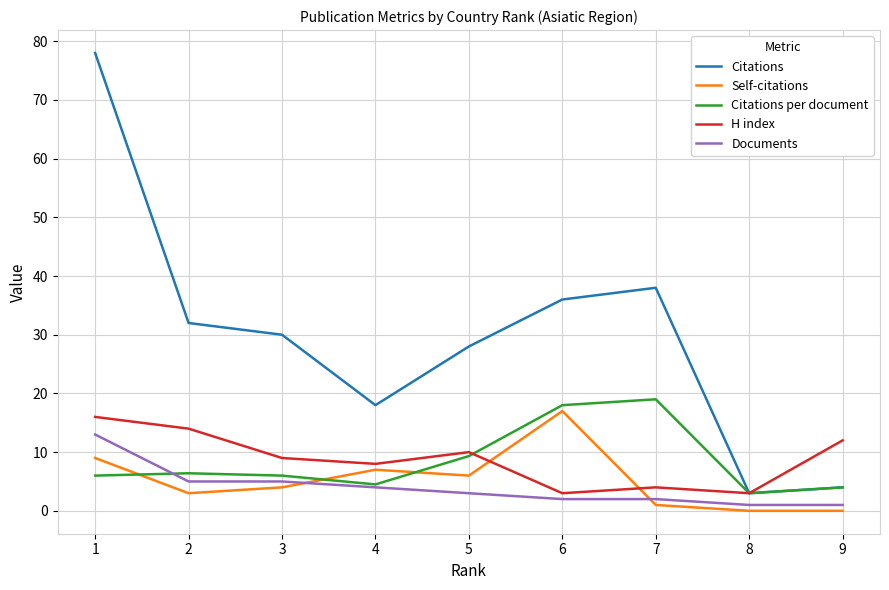

Is this an area chart (filled region under the line)?

No